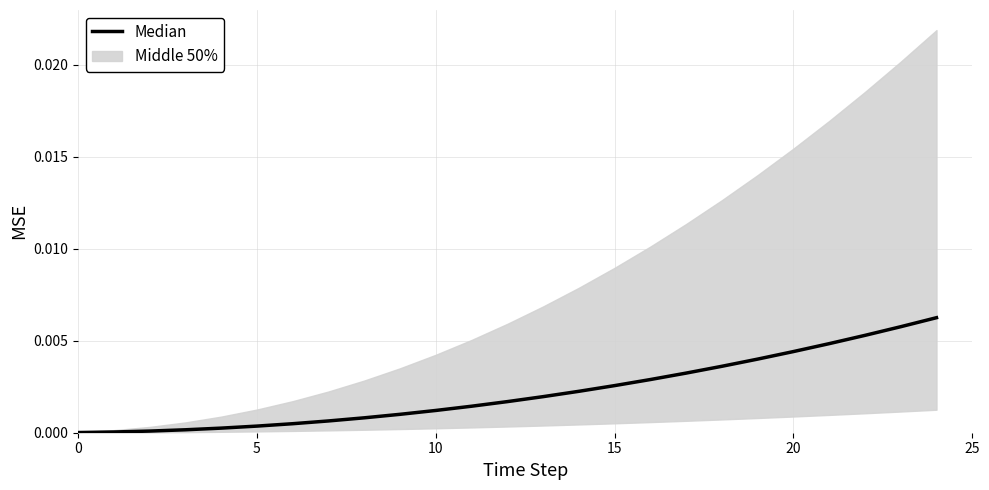

Count the number of categories in the chart.

25